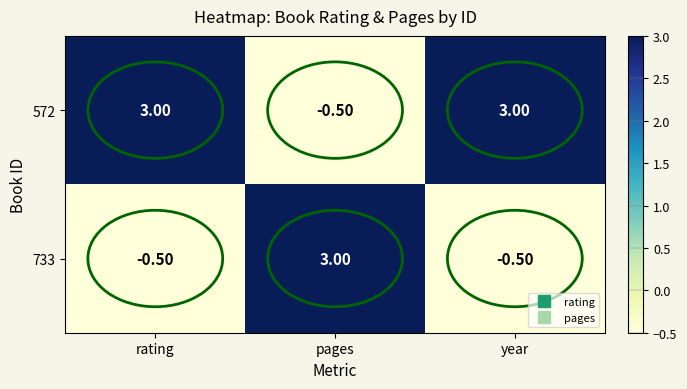

Rank the series by their average value, from highest to lowest.

572, 733